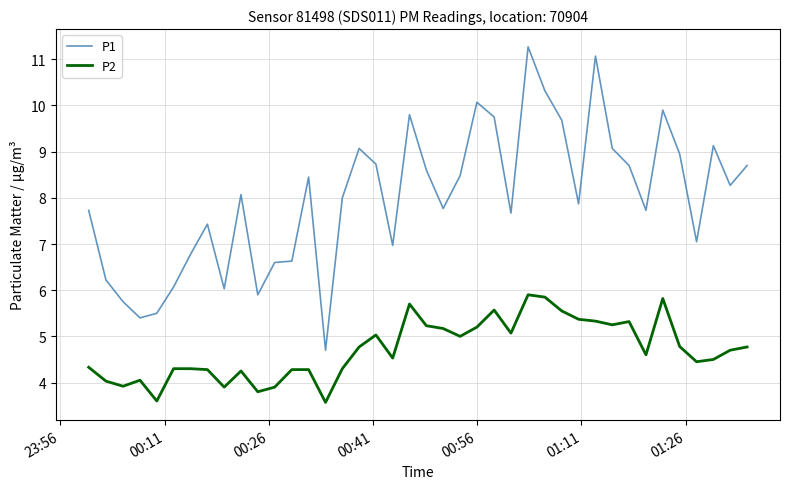

True or false: P1 and P2 cross at least once.

False